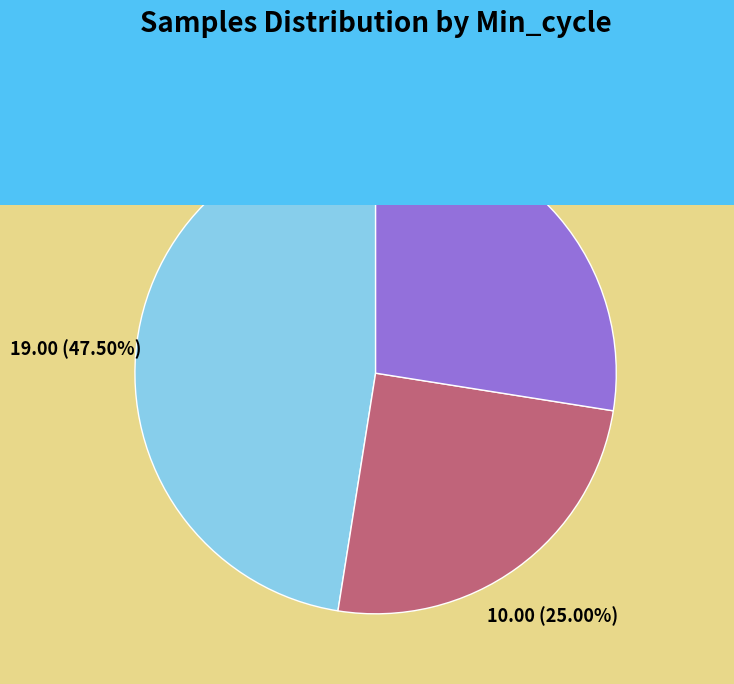

Does any single category account for the majority?

No